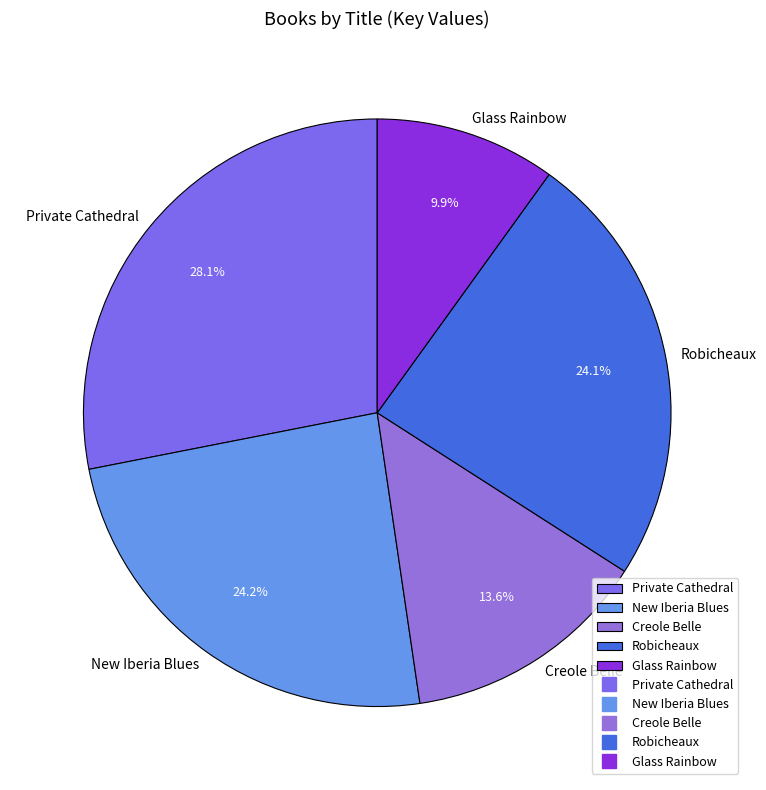

To the nearest percent, what percentage of the pie is Glass Rainbow?

10%